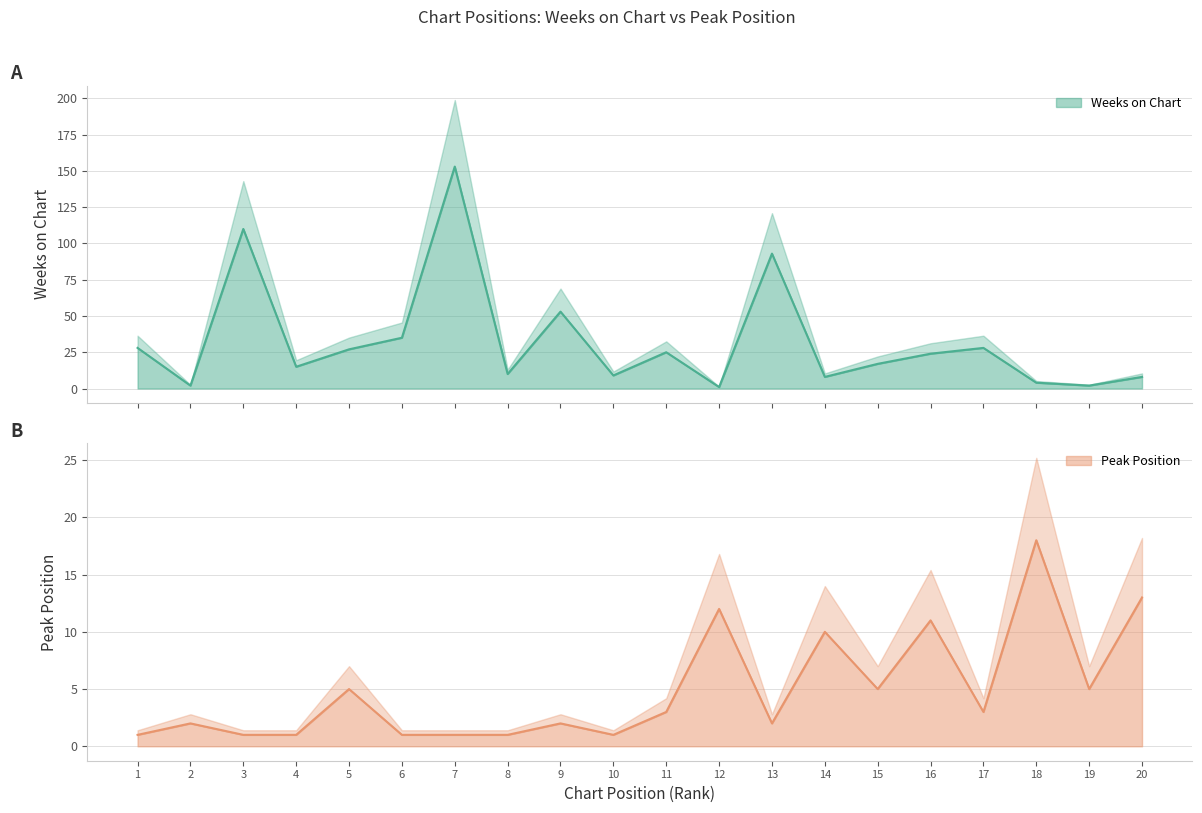

How many interior local valleys does the Peak Position series have?

5